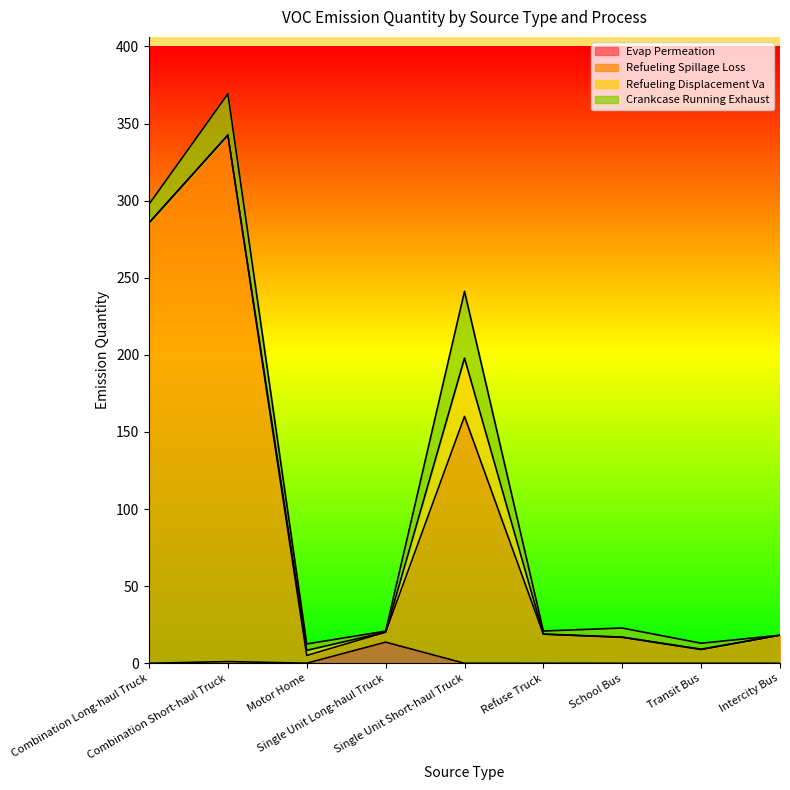

Which series has the largest total across all categories?

Refueling Spillage Loss